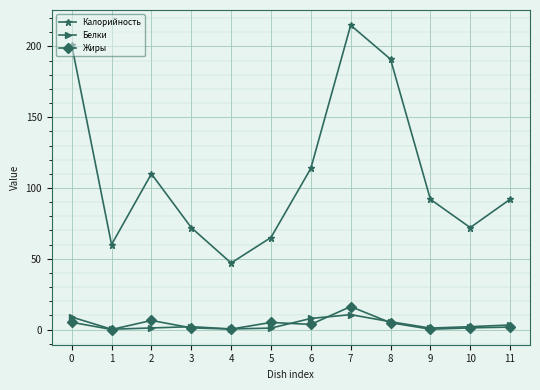

Which series has the widest spread of values?

Калорийность